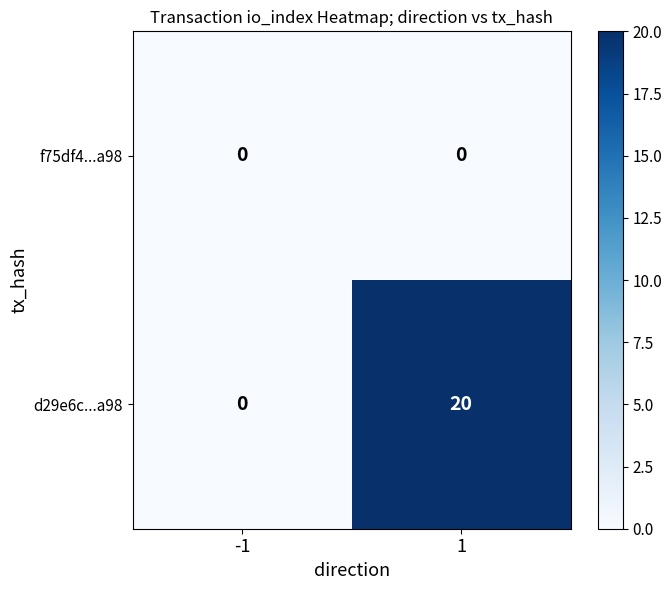

What value does the d29e6c...a98 series have at 1?

20